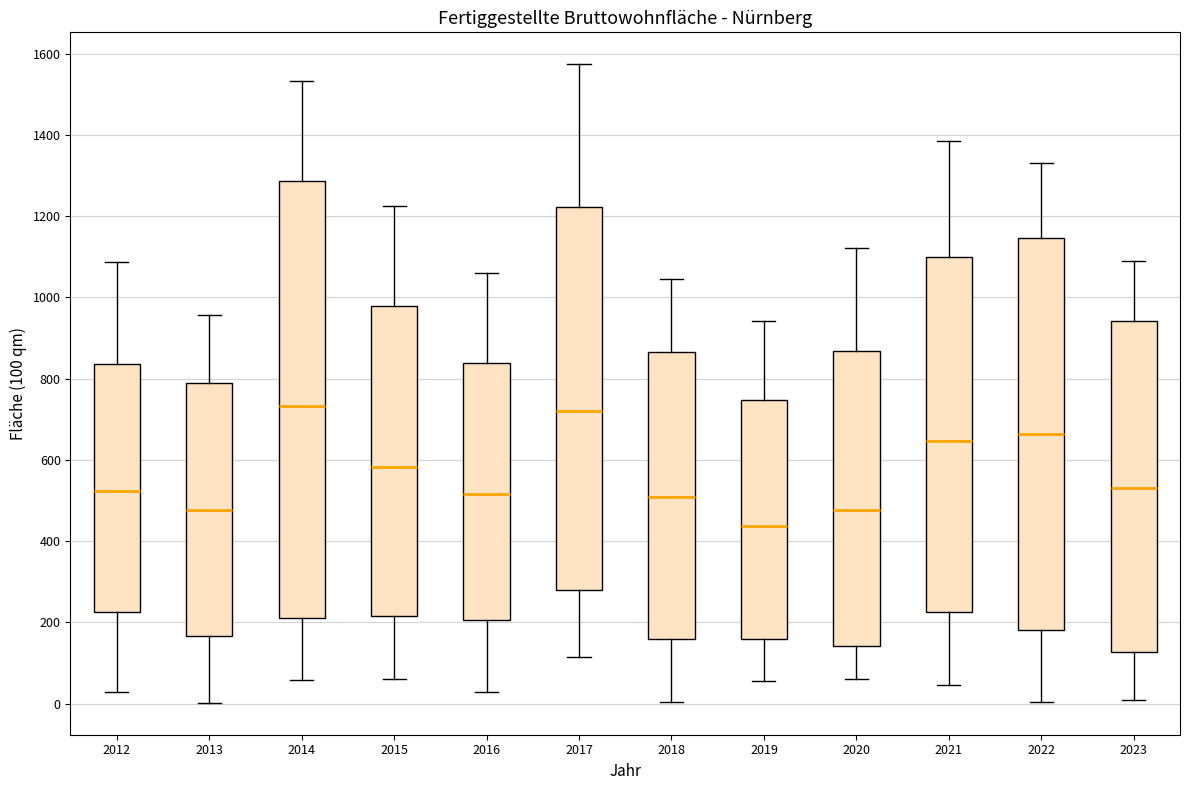

Comparing the boxes themselves (not the whiskers), which one is the tallest?

2014